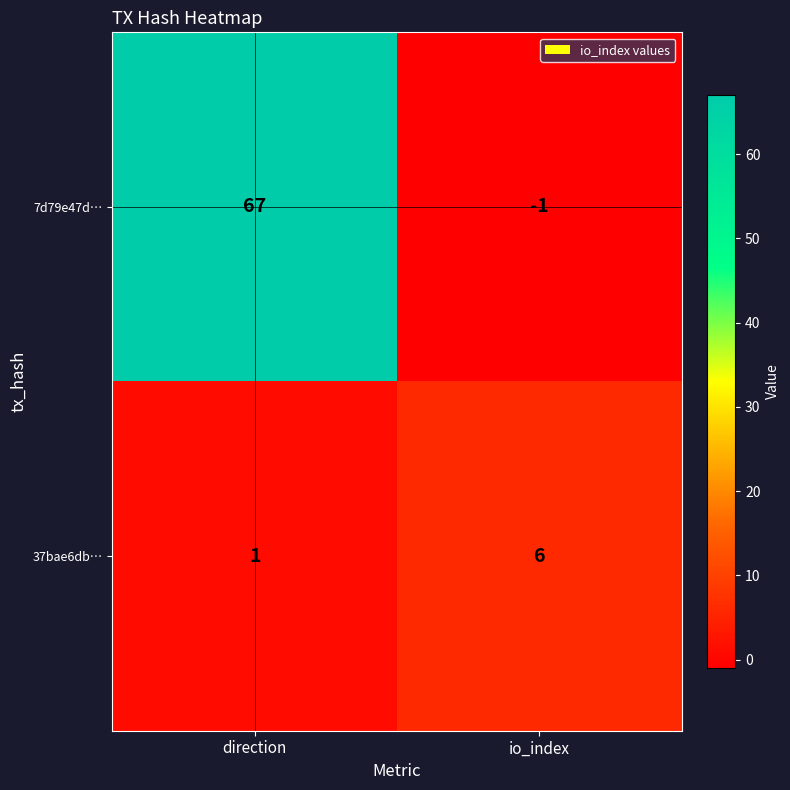

What is the total value across all series at direction?

68